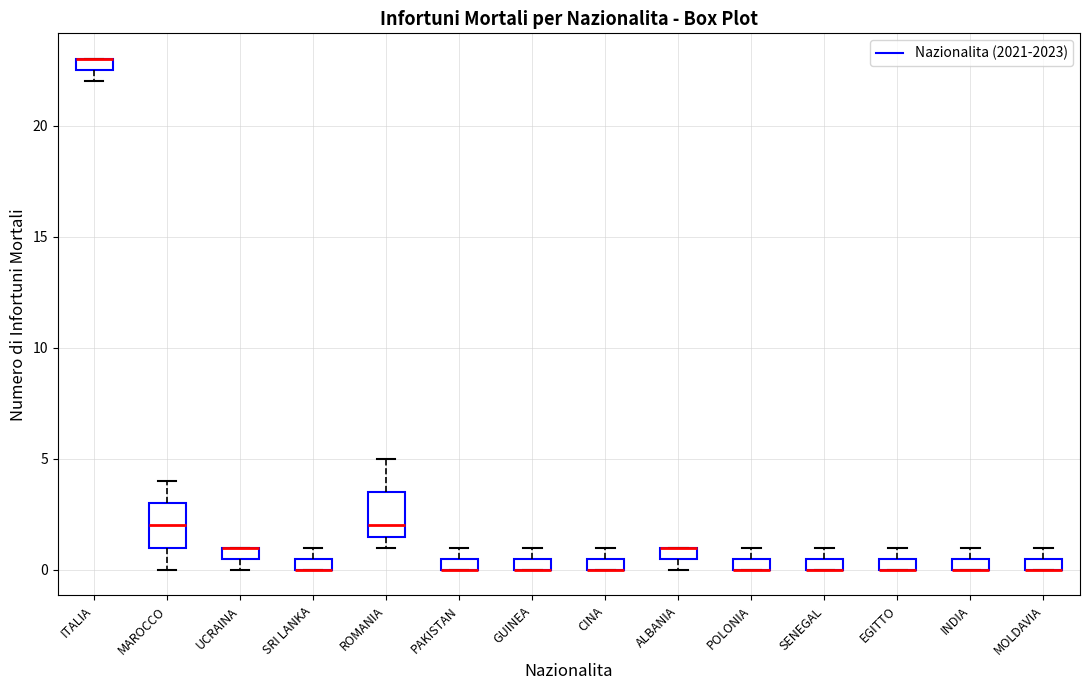

Where is the upper edge of the box for ITALIA on the y-axis? The values are not printed on the chart, so give them approximately, as read against the axis.

23.0